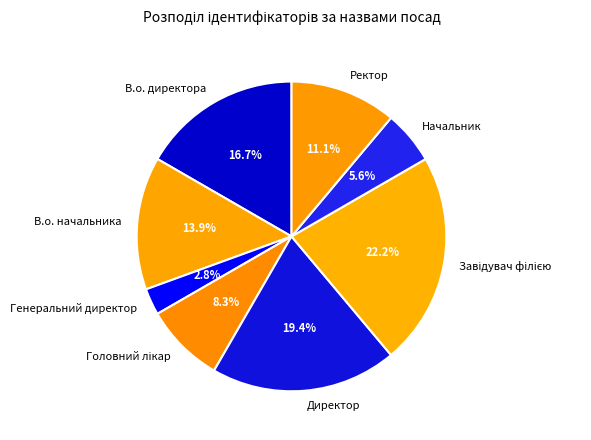

To the nearest percent, what is the difference between the largest and smallest slice percentages?

19%